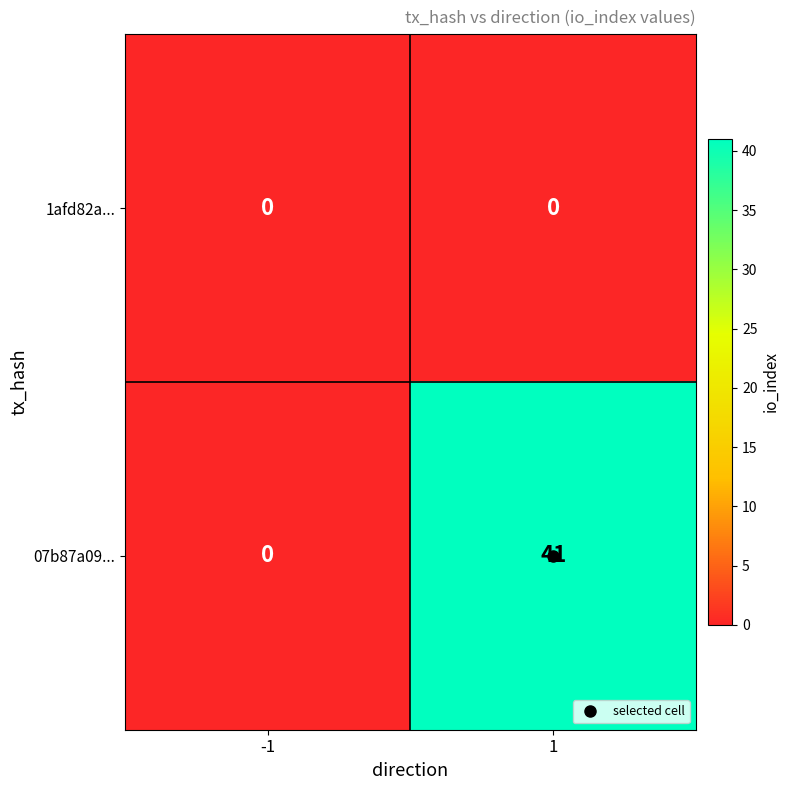

At 1, list the series in order from smallest to largest.

1afd82a..., 07b87a09...